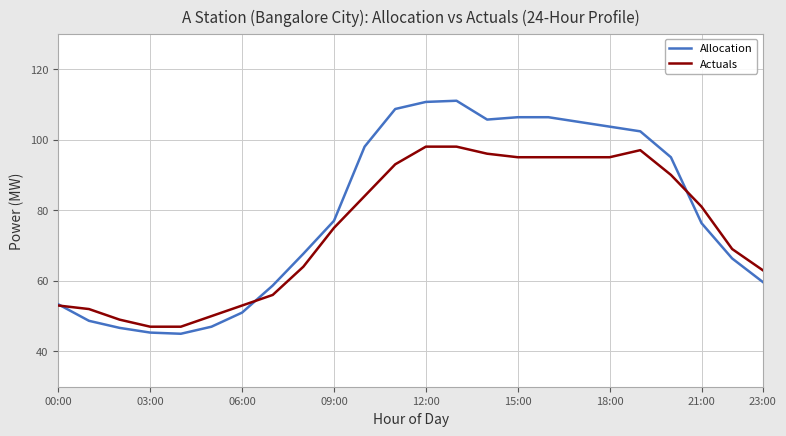

Rank the series by their maximum value, from highest to lowest.

Allocation, Actuals